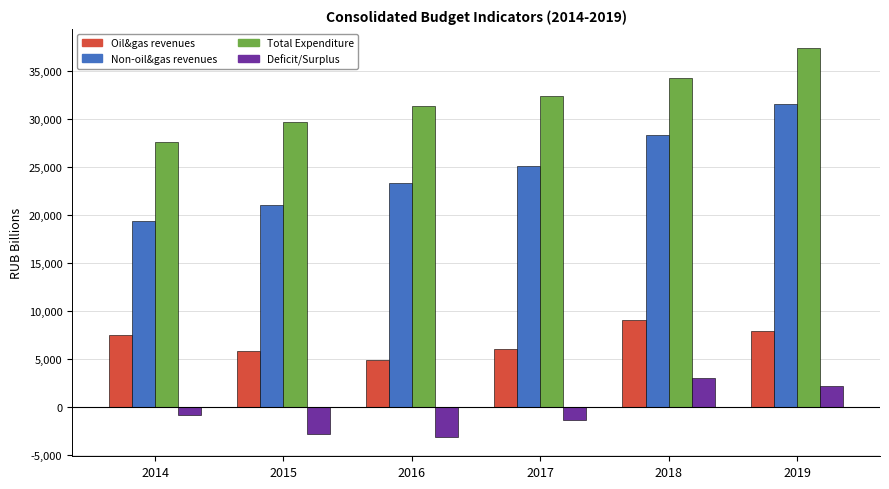

What is the difference between the Non-oil&gas revenues values at 2016 and 2019?

8235.8